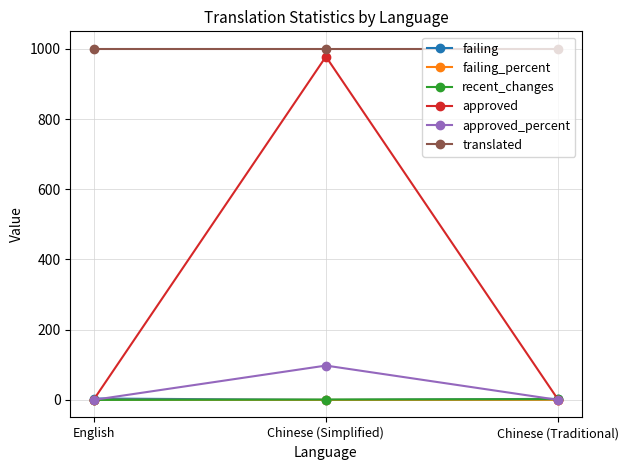

What is the maximum value for approved?

978.0